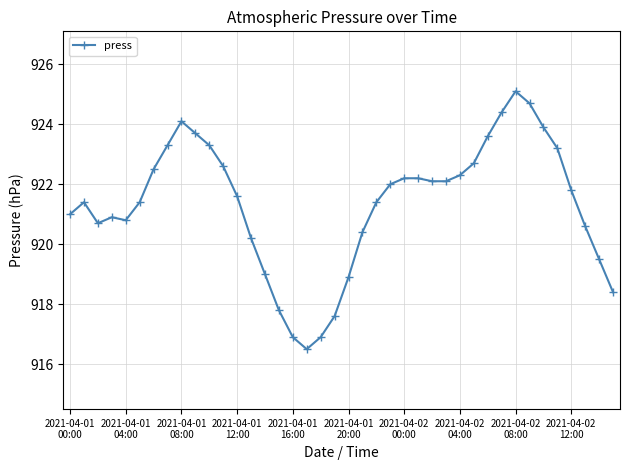

What is the value of the 29th point from the left?

922.3